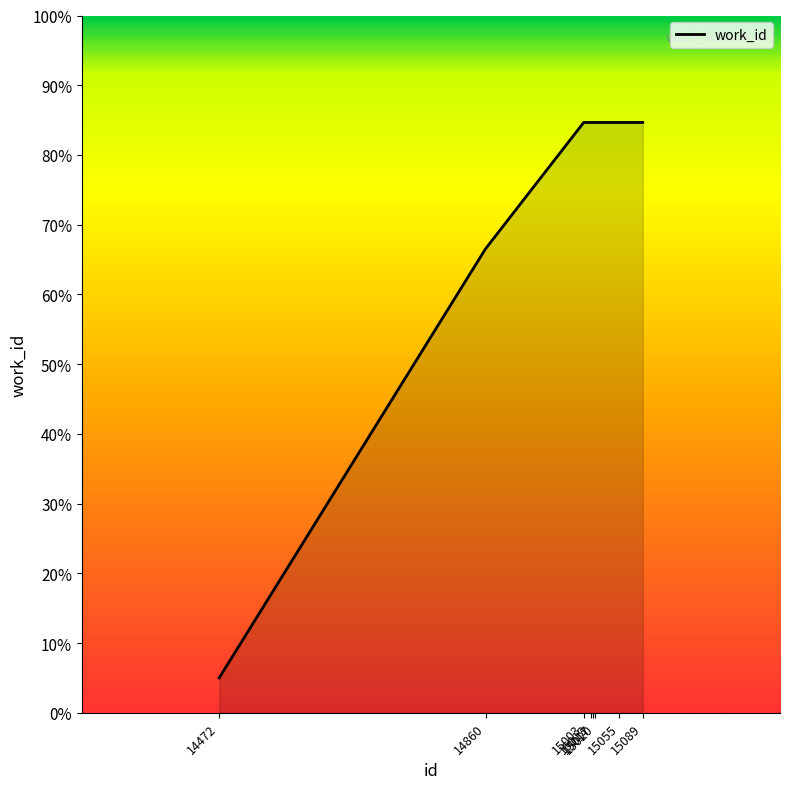

What is the difference between the second highest and minimum values?

79.7